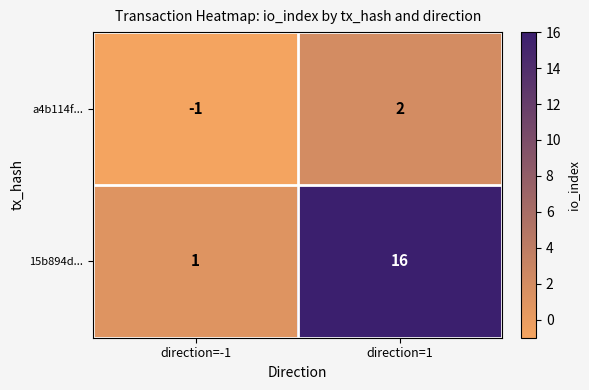

Reading left to right, what are all the values shown in this chart?

a4b114f...: direction=-1=-1	direction=1=2
15b894d...: direction=-1=1	direction=1=16